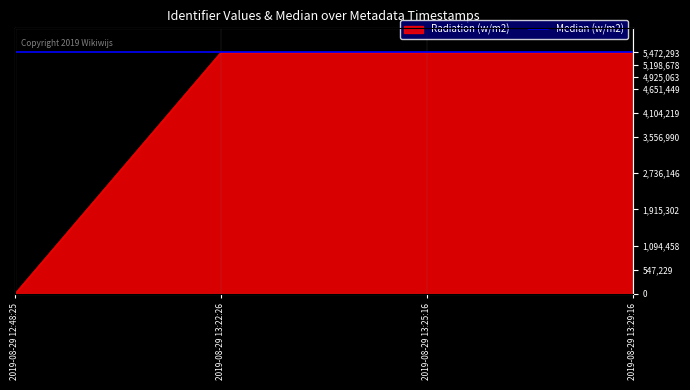

True or false: the data has more than 2 interior local peaks.

False